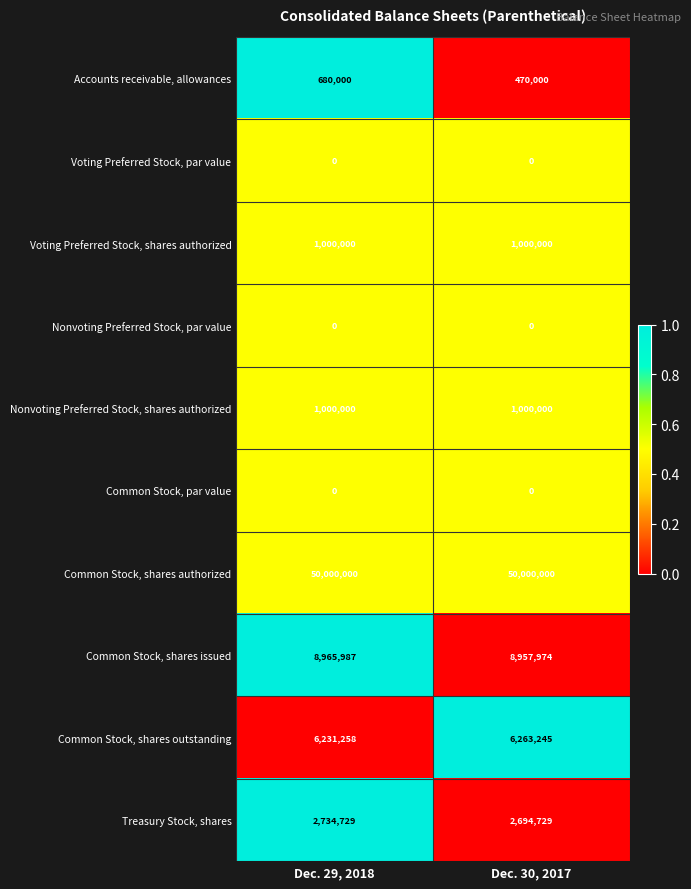

What is the difference between the highest and lowest values at Dec. 30, 2017?

50000000